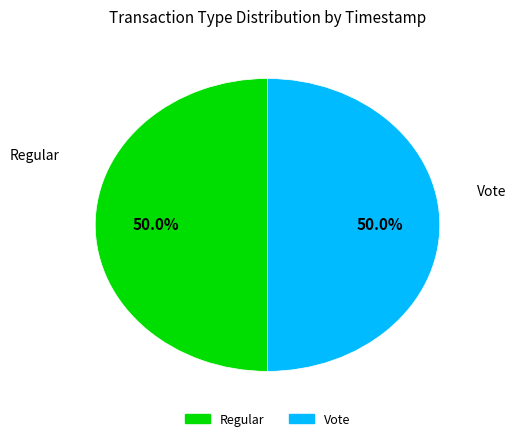

What is the ratio of the value at Vote to the value at Regular?

1.0